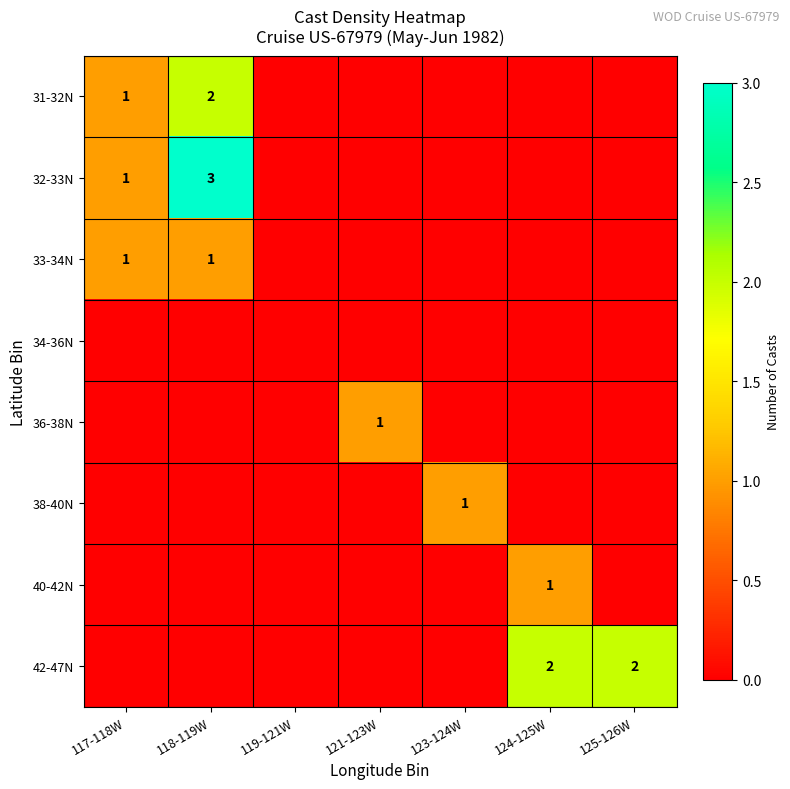

How many values in 32-33N are above zero?

2